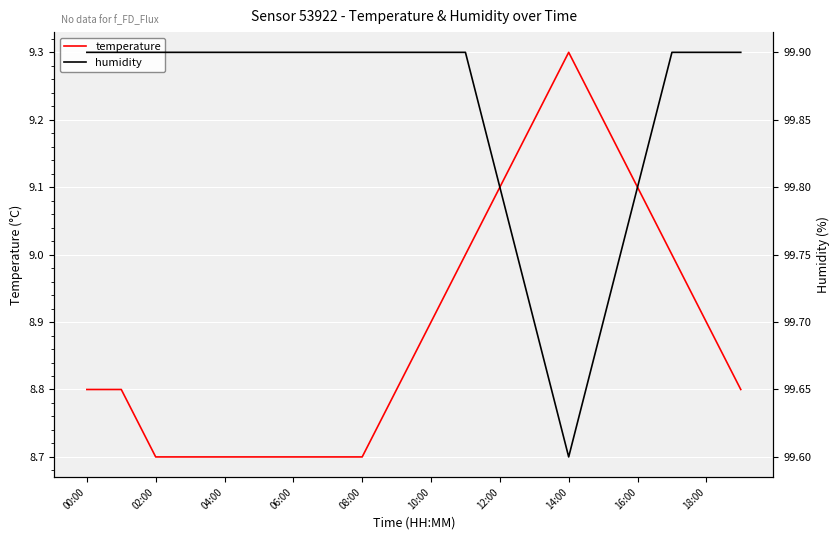

True or false: temperature has a value of 3.8 at 04:00.

False